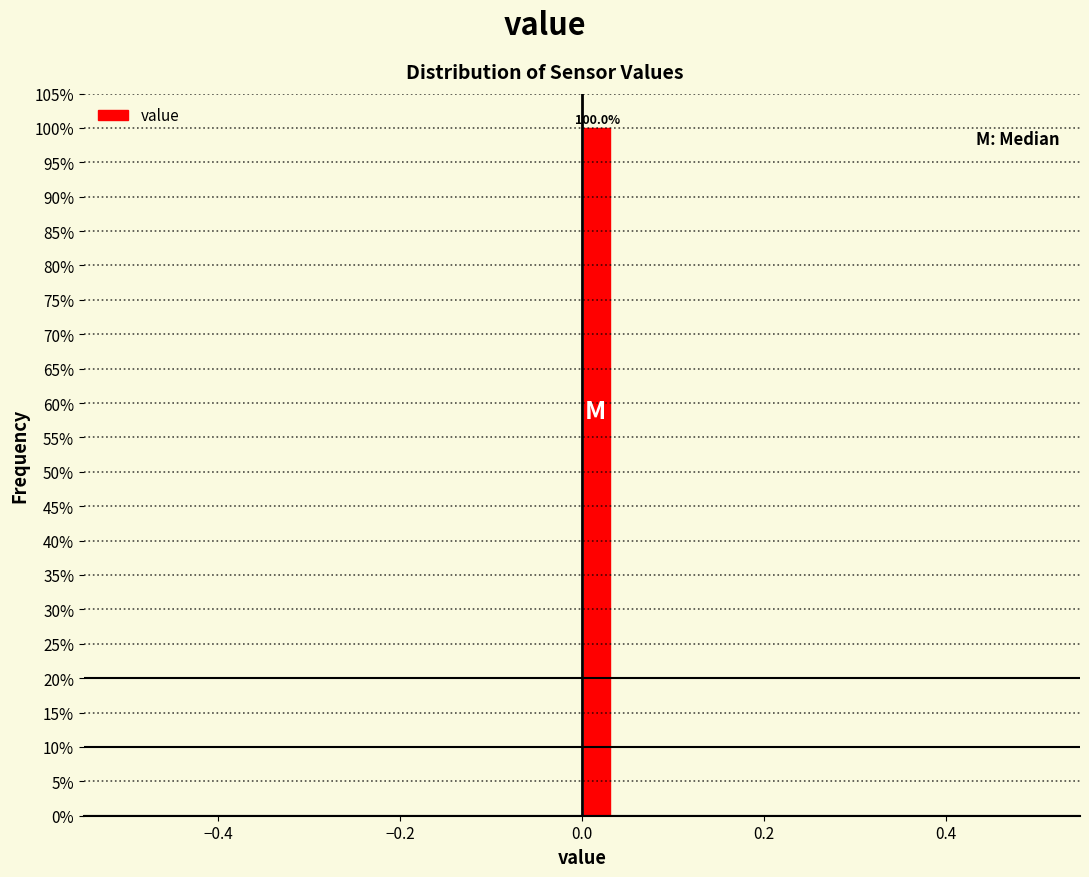

Around what value on the x-axis is the tallest bar? Give the approximate position of its centre, as read against the axis.

0.02